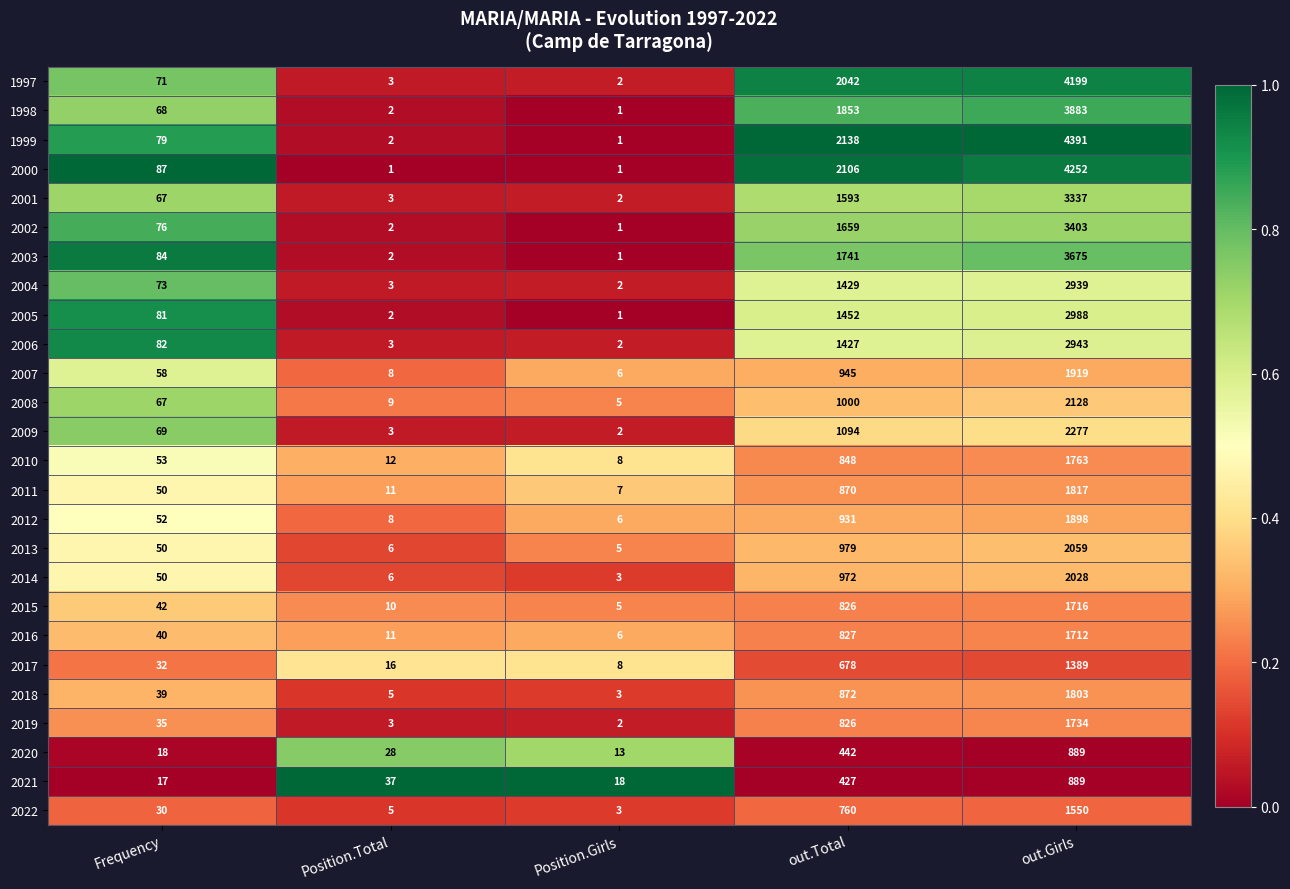

Which label corresponds to the largest value in the chart?

out.Girls